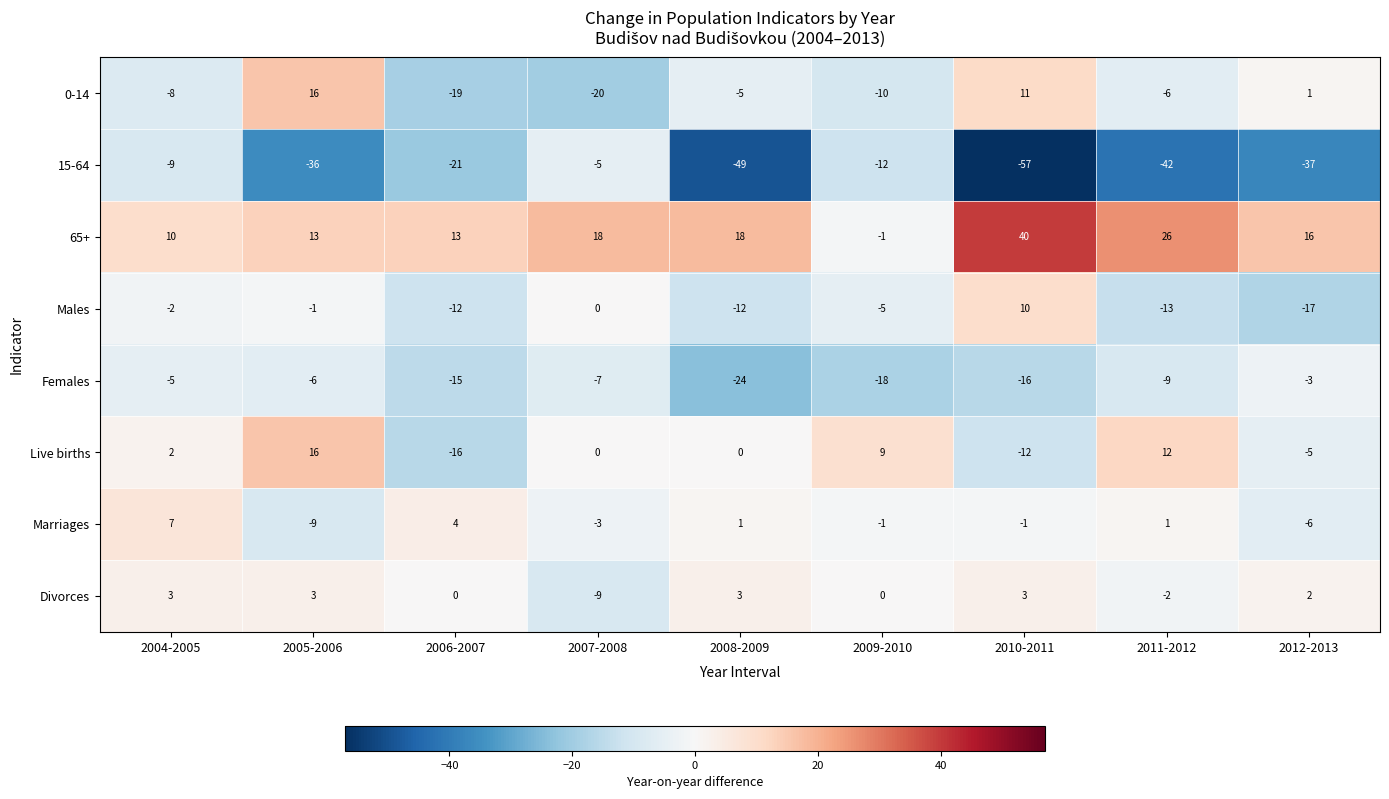

What is the sum of all 65+ values?

153